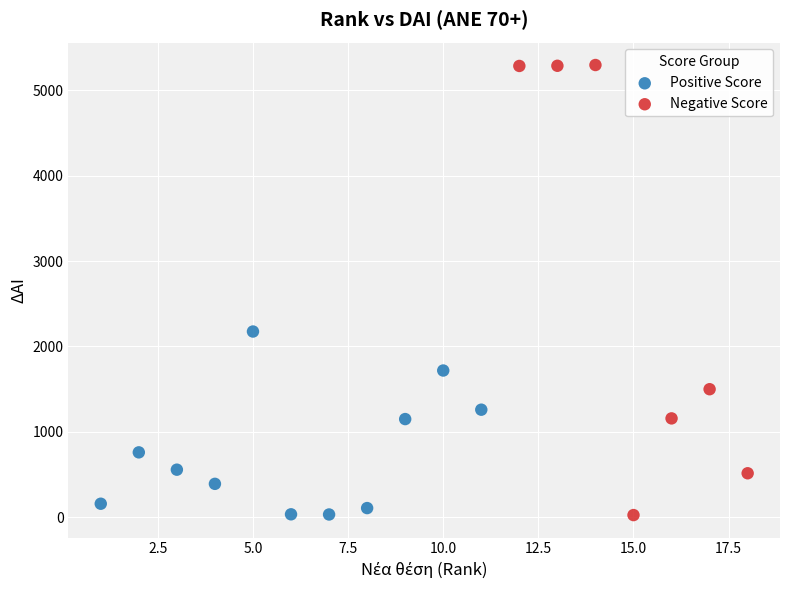

Which series contains the highest Y value?

Negative Score